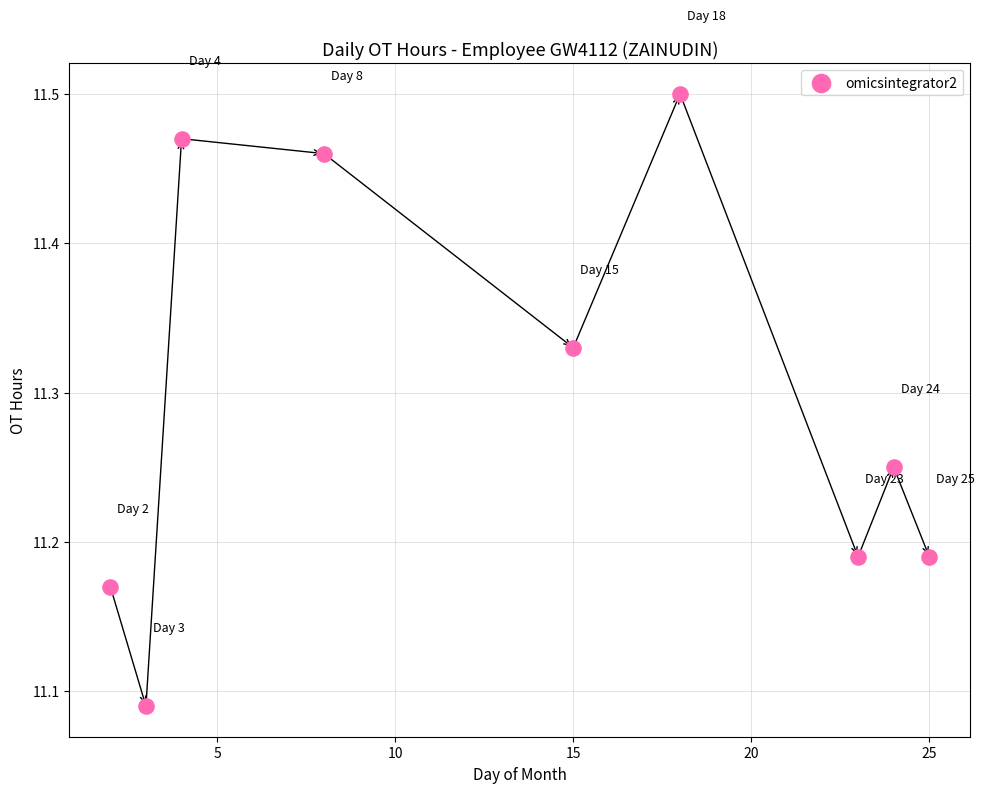

What is the range of X values (max minus min)?

23.0